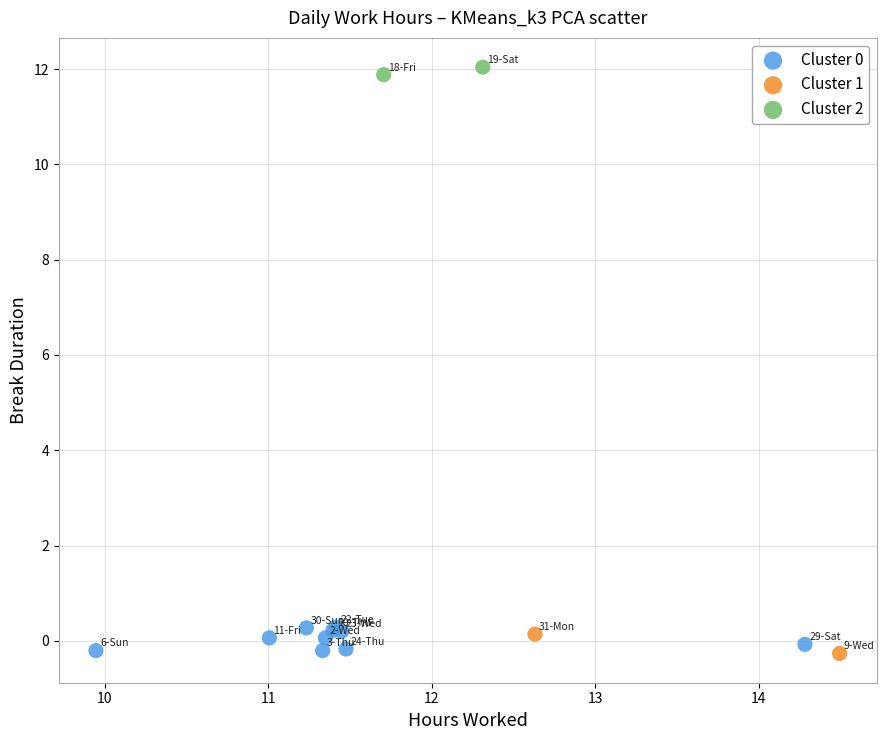

Which series contains the highest Y value?

Cluster 2